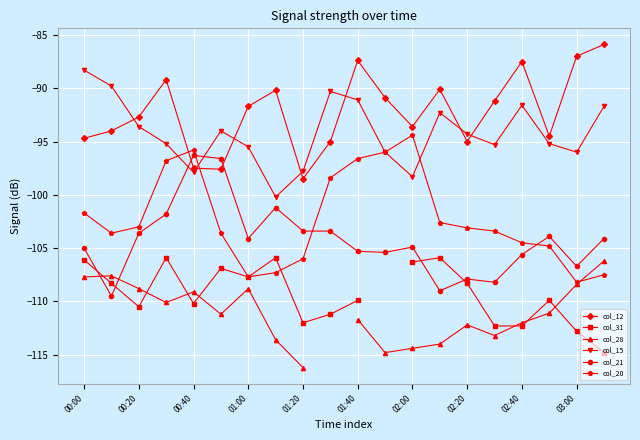

At how many categories does at least one series exceed -108?

20